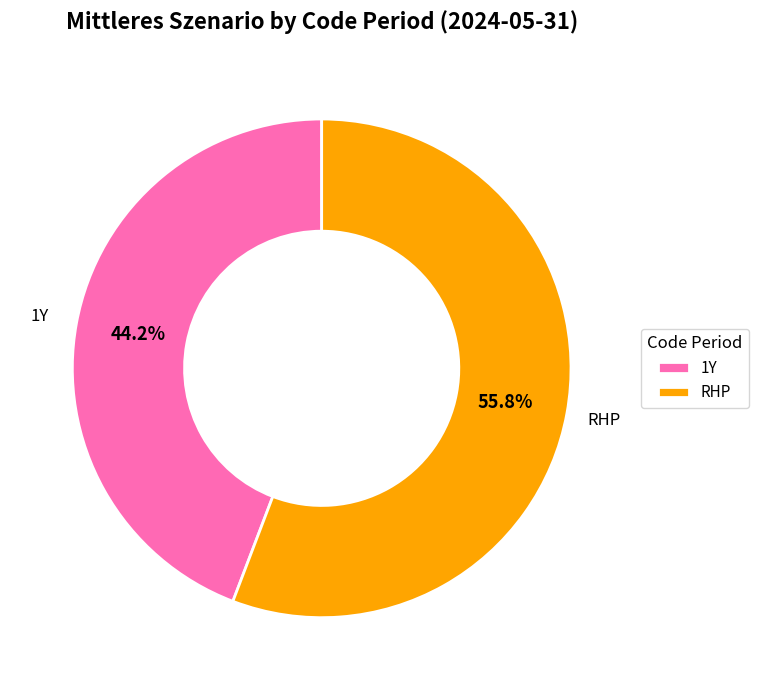

The RHP slice represents 46% of the pie. True or false?

False